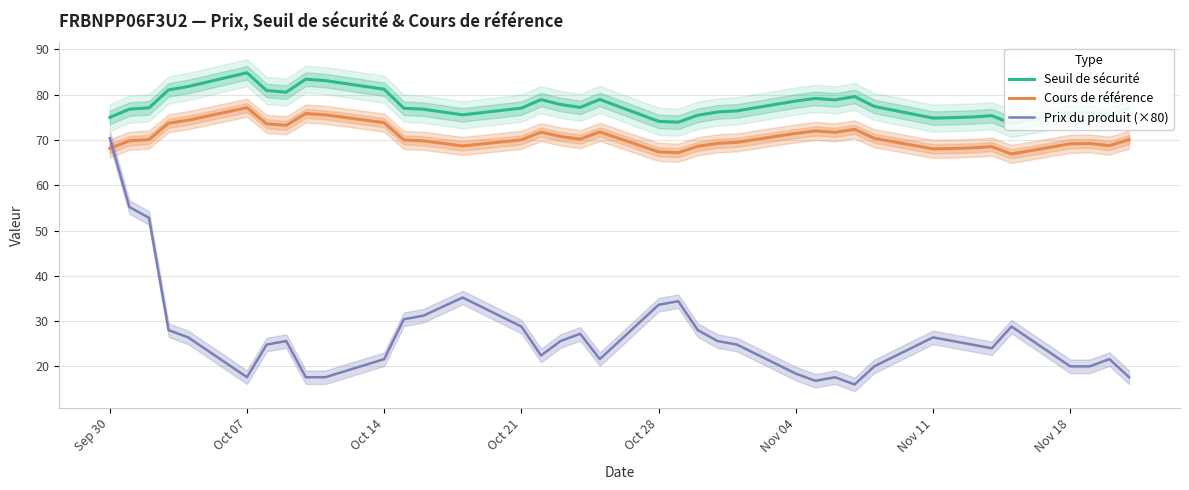

The value of Prix du produit (×80) at Oct 14 is 21.6. True or false?

True